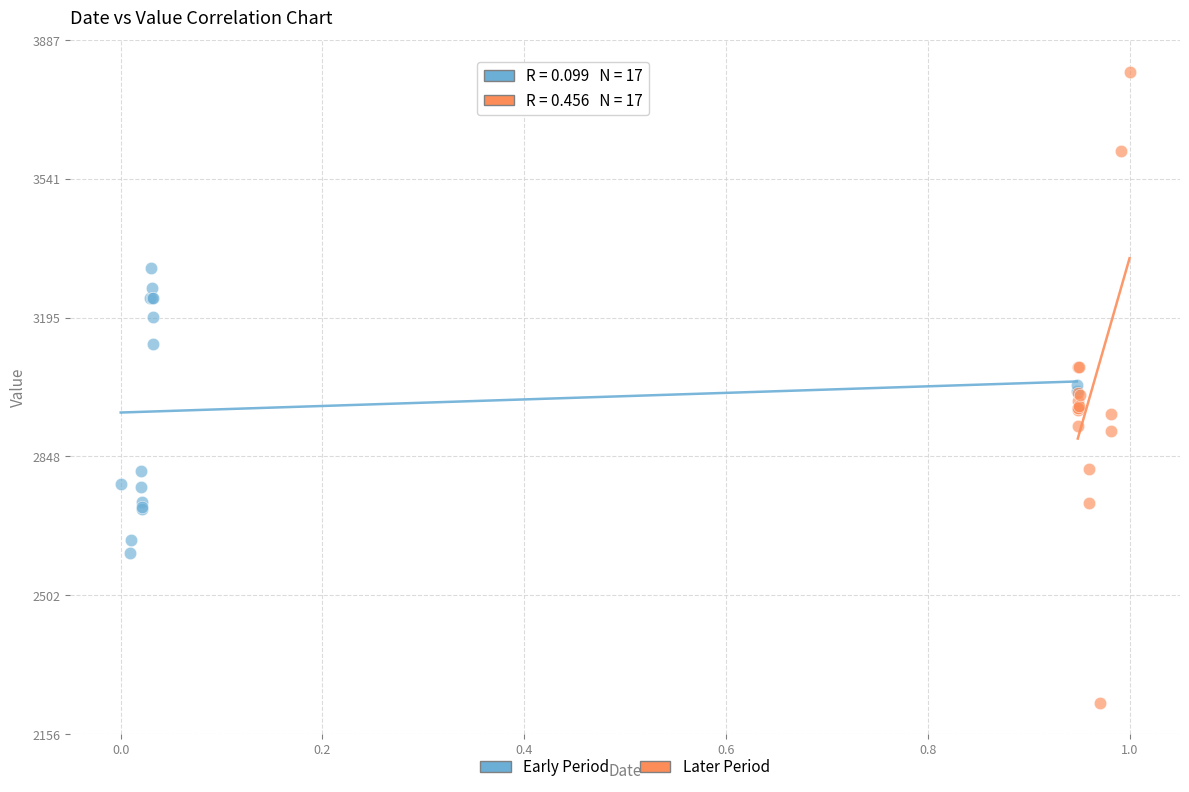

Which series reaches the minimum Y coordinate?

Later Period